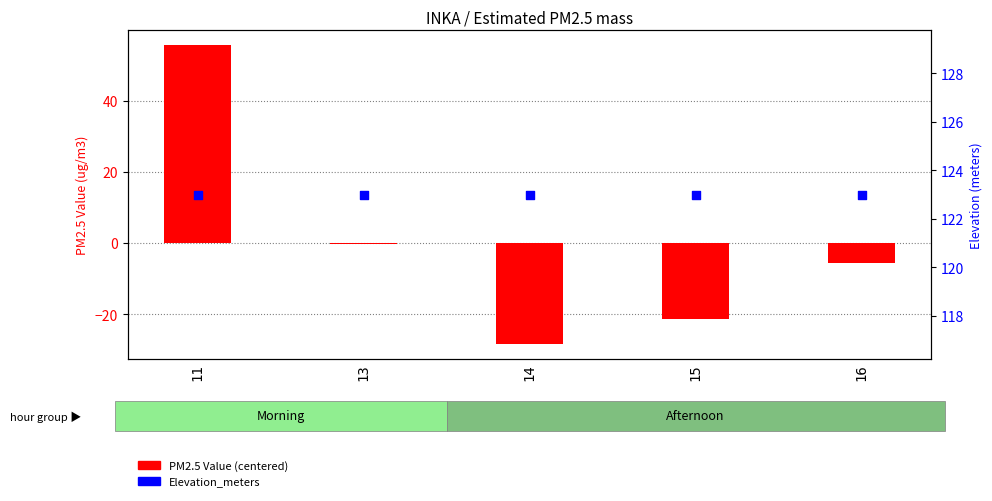

Is the value of PM2.5 Value (centered) at 11 greater than the value of Elevation_meters at 11?

No